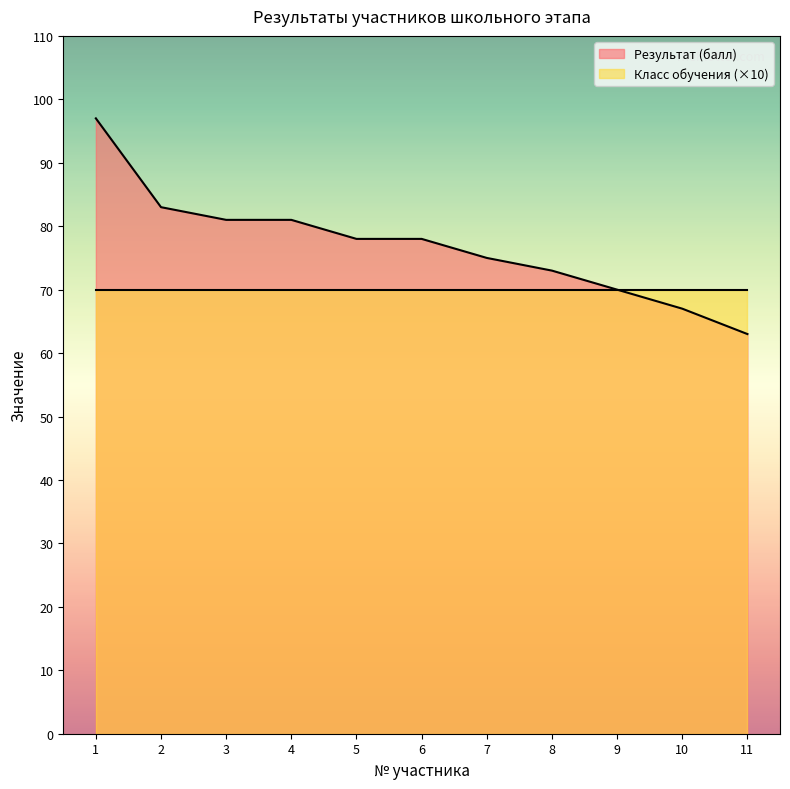

Reading right to left, transcribe all the data shown in this chart.

11=63	10=67	9=70	8=73	7=75	6=78	5=78	4=81	3=81	2=83	1=97